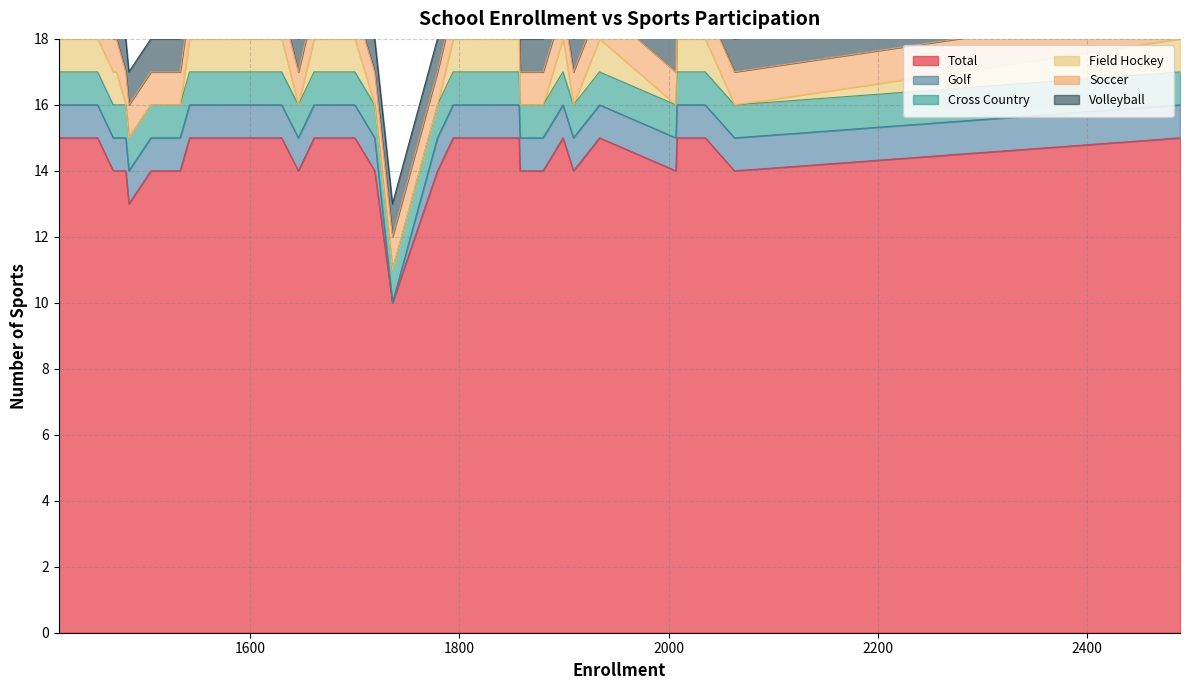

Reading left to right, what are all the values shown in this chart?

Total: 0=15	1=14	2=15	3=15	4=14	5=15	6=14	7=15	8=14	9=14	10=15	11=15	12=14	13=10	14=14	15=15	16=15	17=15	18=15	19=15	20=15	21=14	22=15	23=15	24=15	25=15	26=15	27=15	28=15	29=15	30=15	31=14	32=14	33=13	34=14	35=14	36=14	37=15	38=15	39=15
Golf: 0=1	1=1	2=1	3=1	4=1	5=1	6=1	7=1	8=1	9=1	10=1	11=1	12=1	13=0	14=1	15=1	16=1	17=1	18=1	19=1	20=1	21=1	22=1	23=1	24=1	25=1	26=1	27=1	28=1	29=1	30=1	31=1	32=1	33=1	34=1	35=1	36=1	37=1	38=1	39=1
Cross Country: 0=1	1=1	2=1	3=1	4=1	5=1	6=1	7=1	8=1	9=1	10=1	11=1	12=1	13=1	14=1	15=1	16=1	17=1	18=1	19=1	20=1	21=1	22=1	23=1	24=1	25=1	26=1	27=1	28=1	29=1	30=1	31=1	32=1	33=1	34=1	35=1	36=1	37=1	38=1	39=1
Field Hockey: 0=1	1=0	2=1	3=1	4=0	5=1	6=0	7=1	8=0	9=0	10=1	11=1	12=0	13=0	14=0	15=1	16=1	17=1	18=1	19=1	20=1	21=0	22=1	23=1	24=1	25=1	26=1	27=1	28=1	29=1	30=1	31=0	32=0	33=0	34=0	35=1	36=1	37=1	38=1	39=1
Soccer: 0=1	1=1	2=1	3=1	4=1	5=1	6=1	7=1	8=1	9=1	10=1	11=1	12=1	13=1	14=1	15=1	16=1	17=1	18=1	19=1	20=1	21=1	22=1	23=1	24=1	25=1	26=1	27=1	28=1	29=1	30=1	31=1	32=1	33=1	34=1	35=1	36=1	37=1	38=1	39=1
Volleyball: 0=1	1=1	2=1	3=1	4=1	5=1	6=1	7=1	8=1	9=1	10=1	11=1	12=1	13=1	14=1	15=1	16=1	17=1	18=1	19=1	20=1	21=1	22=1	23=1	24=1	25=1	26=1	27=1	28=1	29=1	30=1	31=1	32=1	33=1	34=1	35=1	36=1	37=1	38=1	39=1